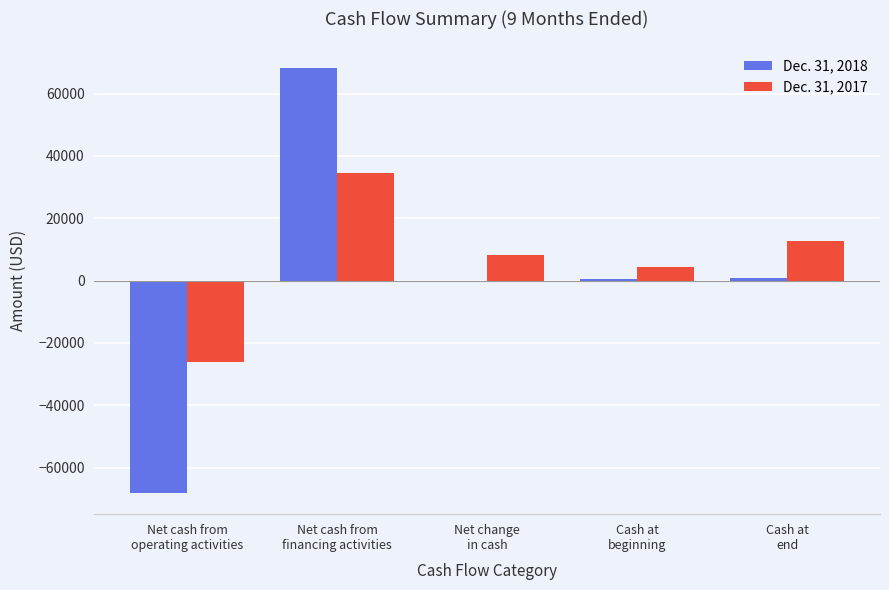

What is the spread (max minus min) of values at Net cash from
operating activities?

41976